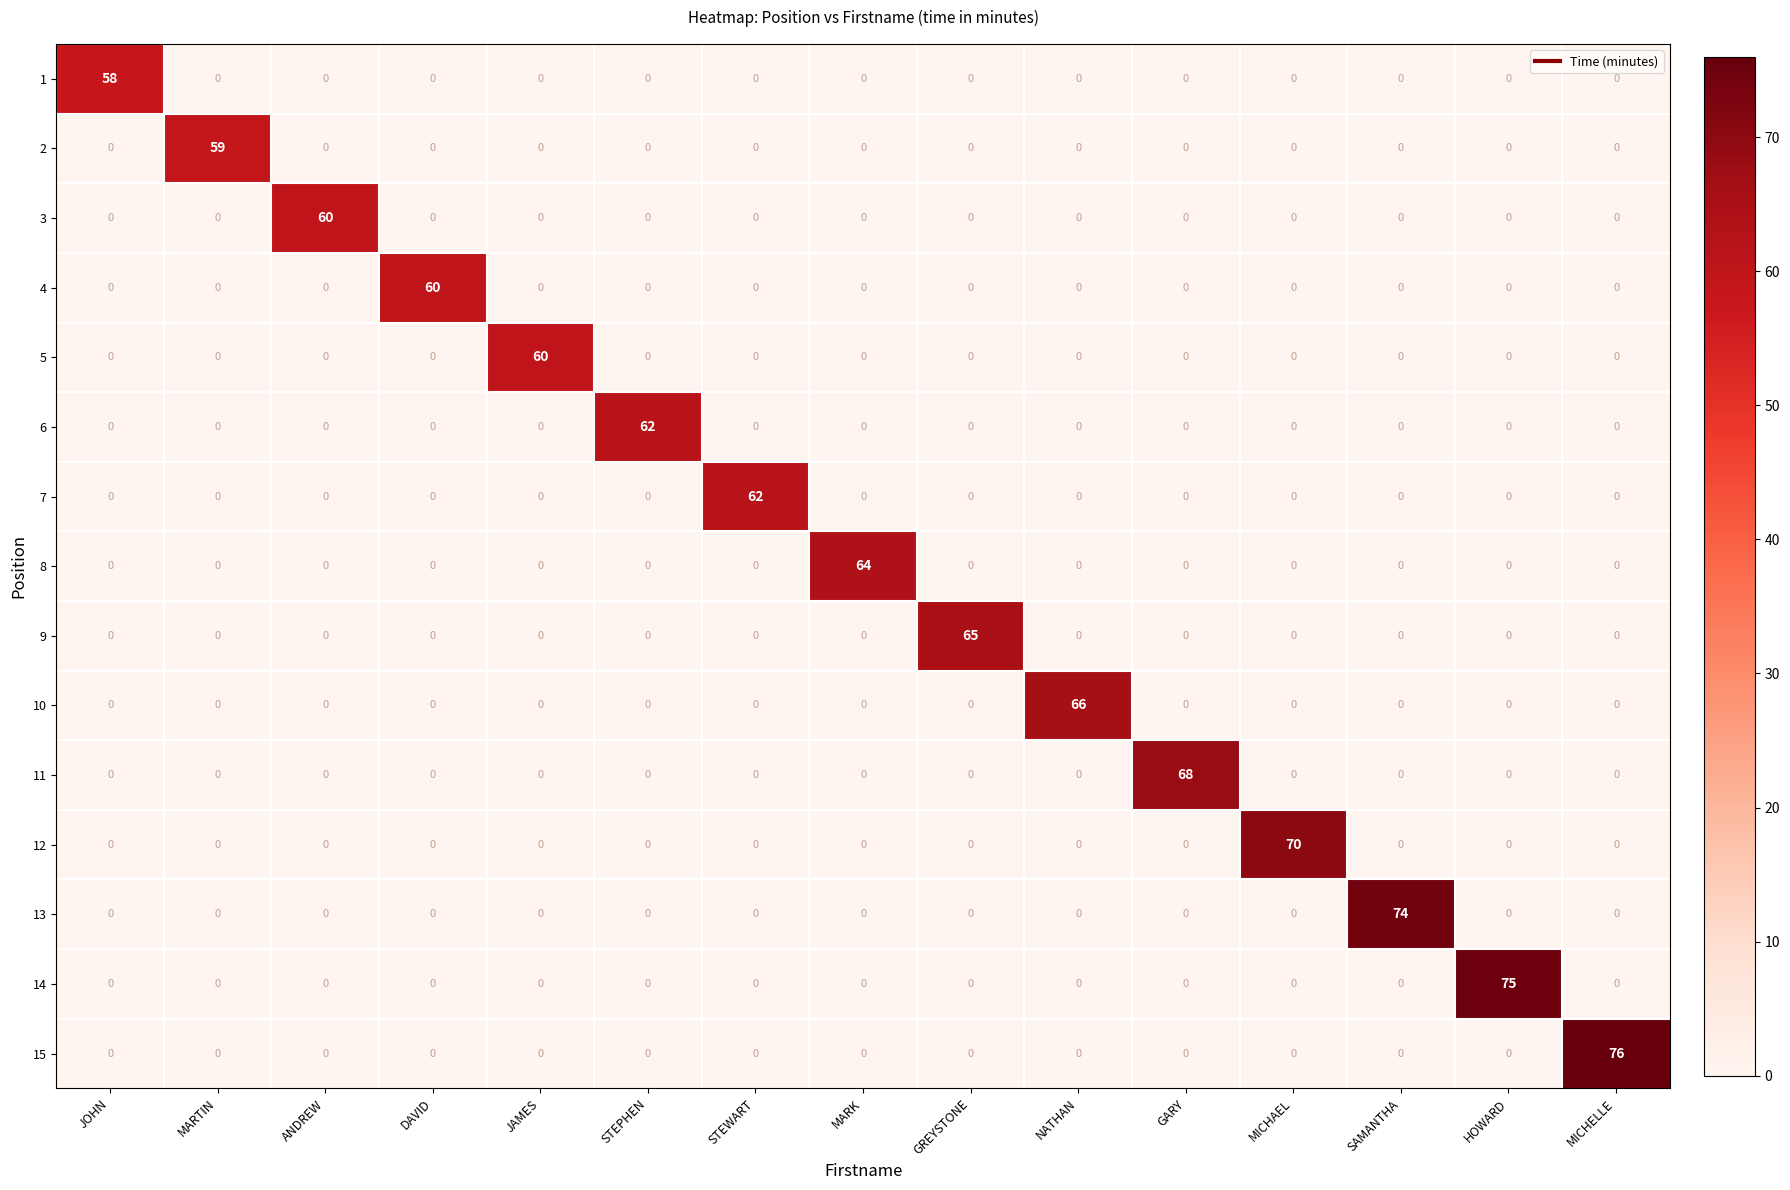

How many series are shown in this chart?

15